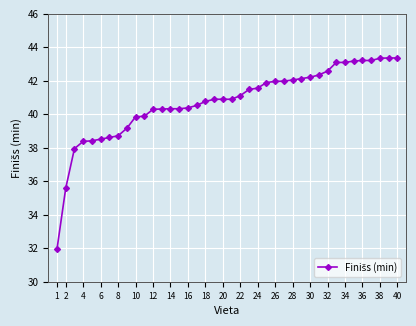

What is the sum of all values?

1630.0